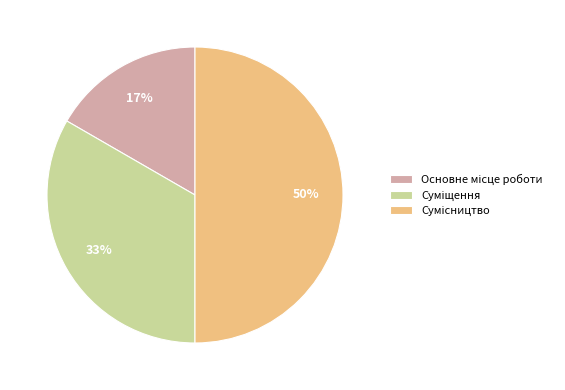

To the nearest percent, what is the difference between the largest and smallest slice percentages?

33%